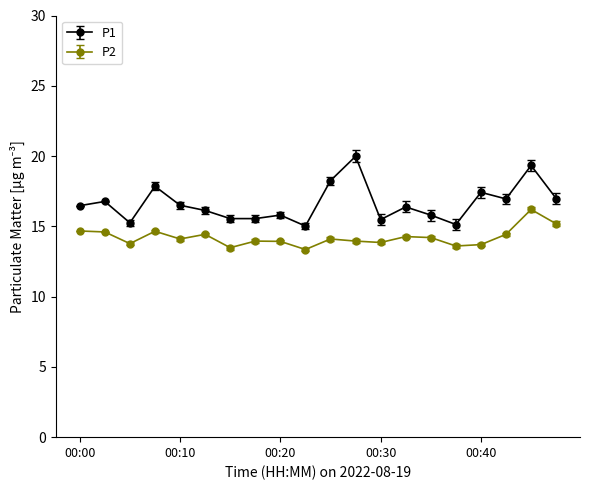

Which series has the largest total across all categories?

P1